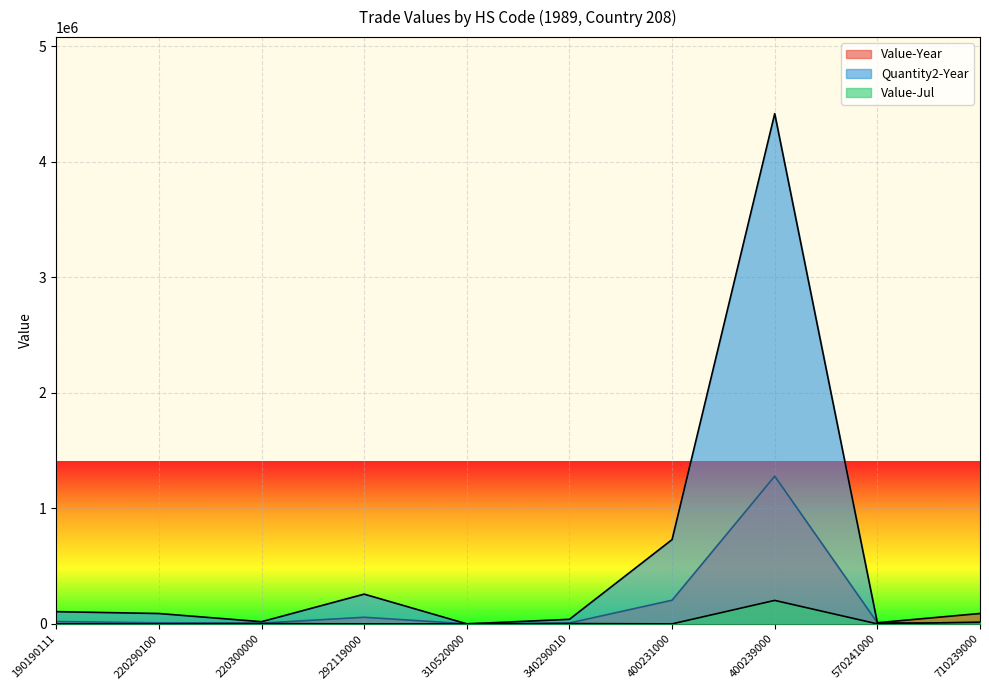

Where does the Value-Year series first go above 20032?

292119000